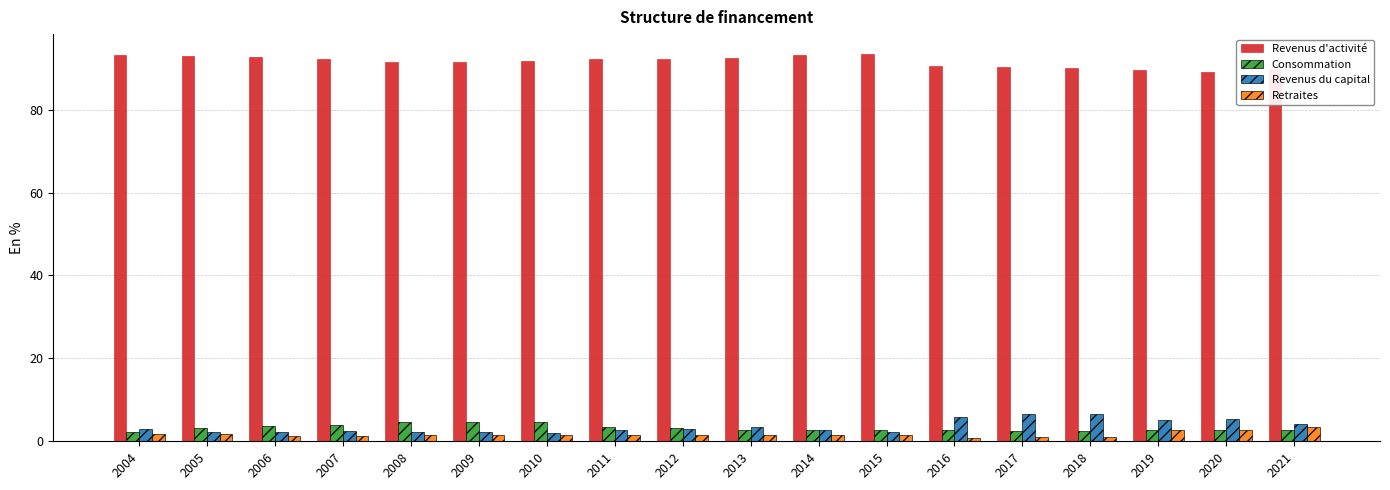

True or false: Consommation has a value of 3.9 at 2007.

True